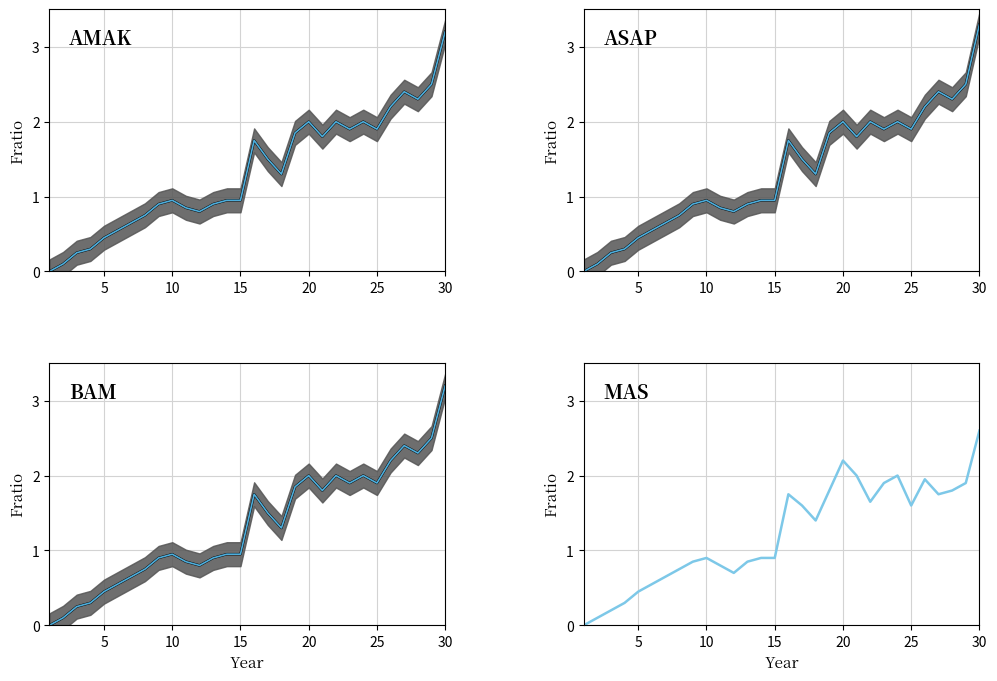

Is it true that ASAP equals 0.9 at 18?

False